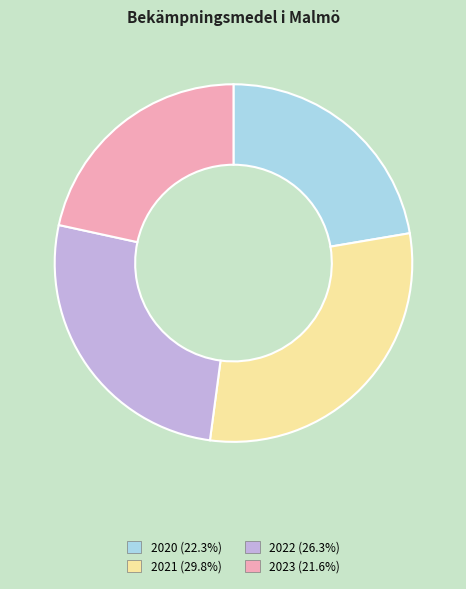

Count the number of slices in the pie.

4